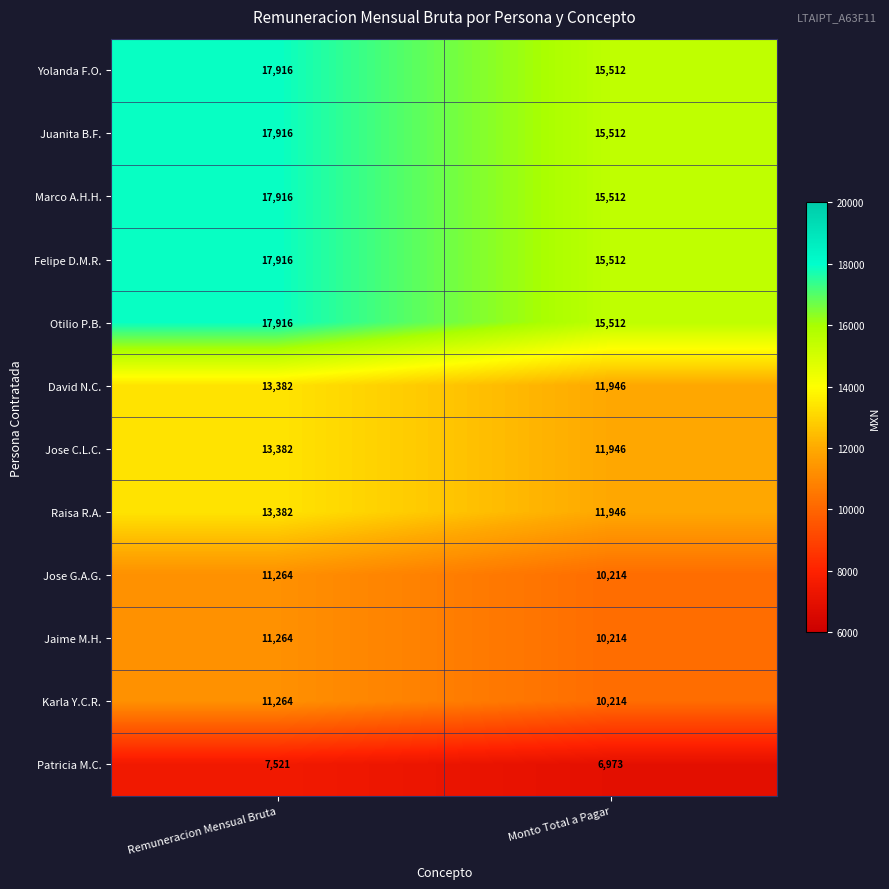

What is the sum of all Juanita B.F. values?

33428